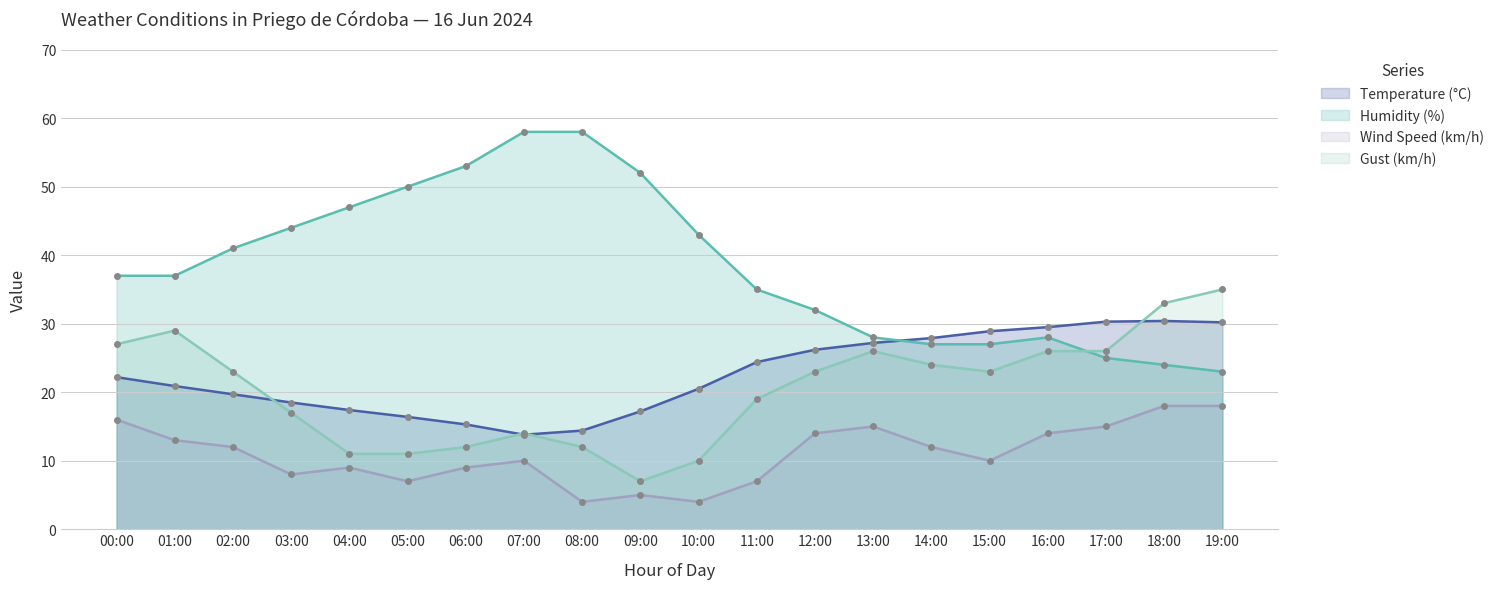

Between which two adjacent categories do Humidity (%) and Gust (km/h) first intersect?

16:00 and 17:00